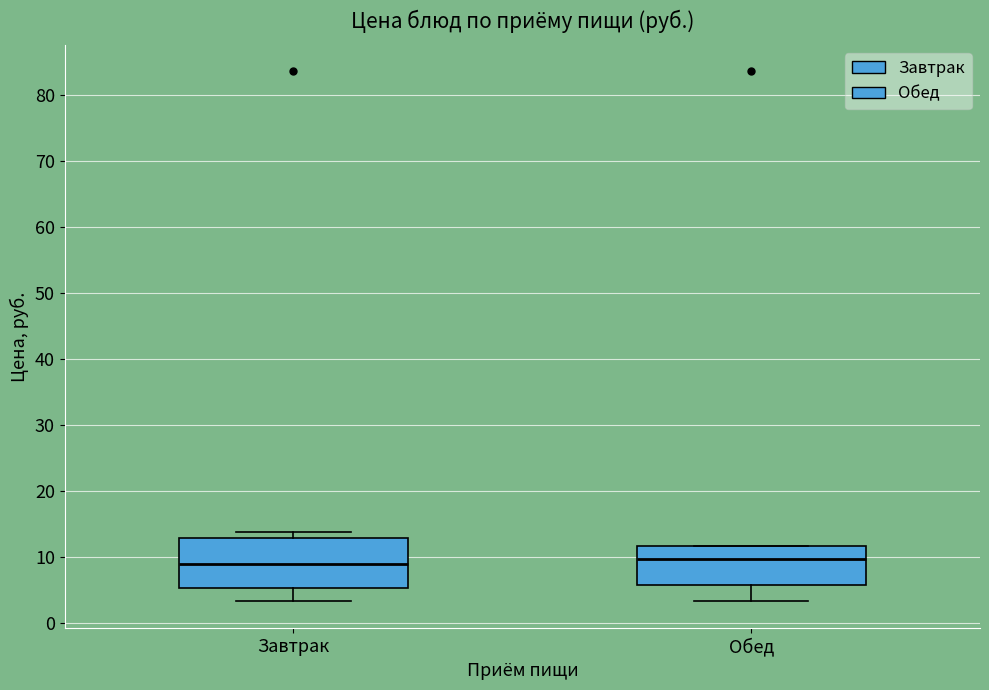

Where does the median line of the box for Обед sit on the y-axis? The values are not printed on the chart, so give them approximately, as read against the axis.

10